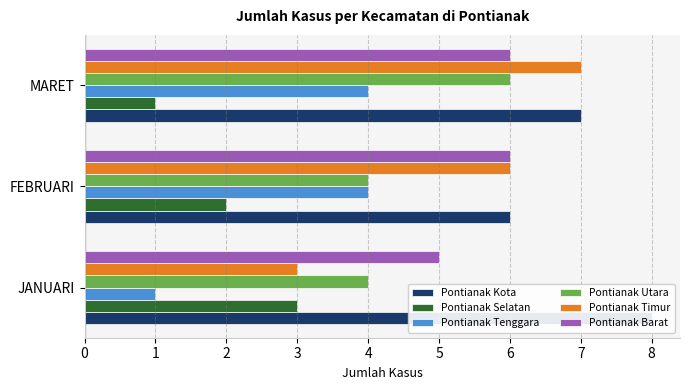

What is the value of the Pontianak Timur bar at the 3rd from the left?

7